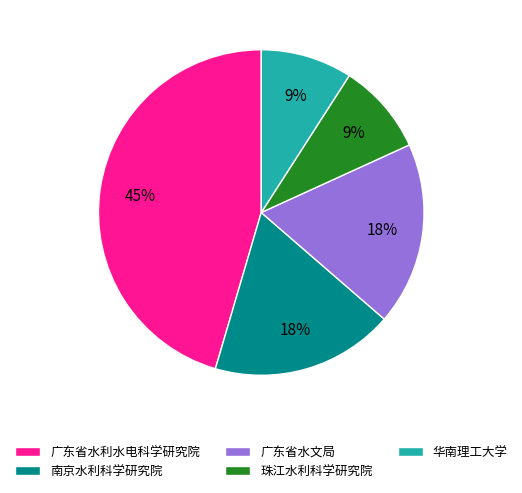

Approximately how many times larger is the value at 华南理工大学 compared to 南京水利科学研究院?

0.5